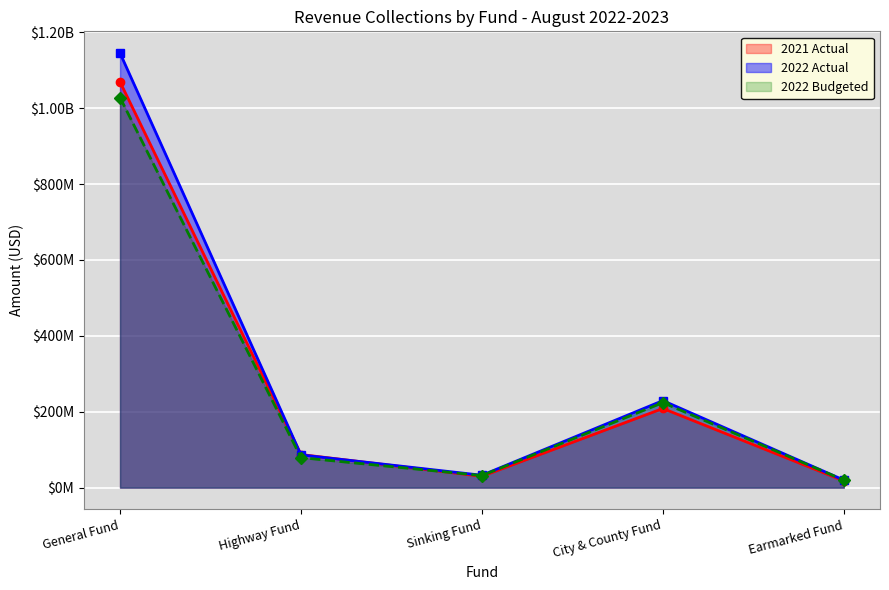

How many data points in 2021 Actual are above 87308000?

2